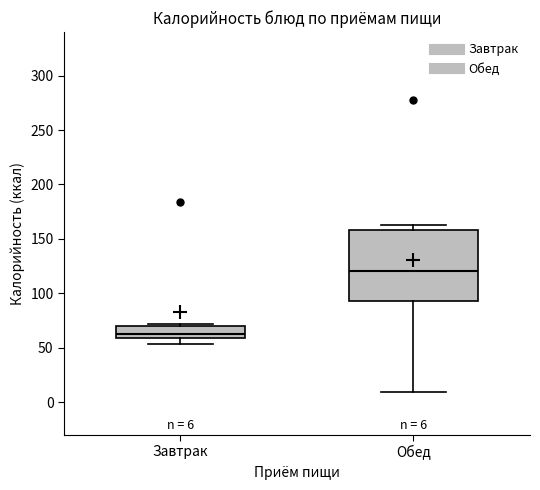

Which box's median line is the highest?

Обед